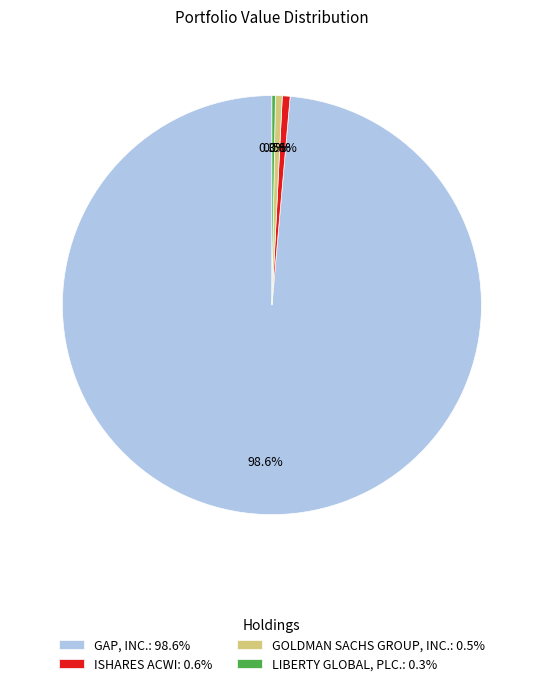

Approximately how many times larger is the value at ISHARES ACWI: 0.6% compared to GOLDMAN SACHS GROUP, INC.: 0.5%?

1.1